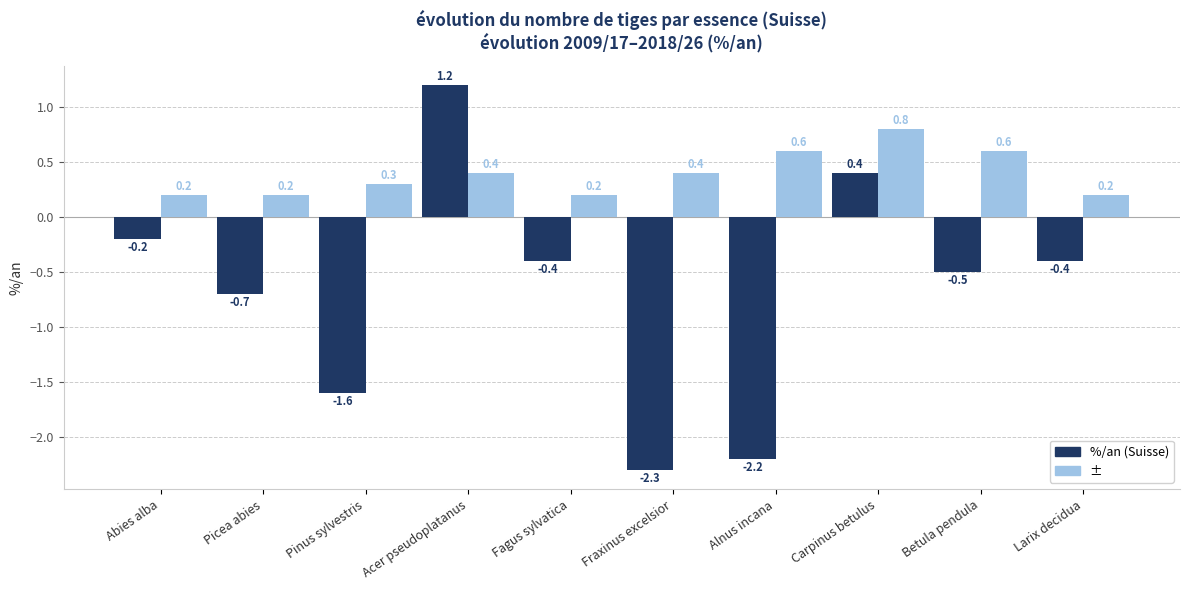

What is the sum of the ± values at Pinus sylvestris and Betula pendula?

0.9